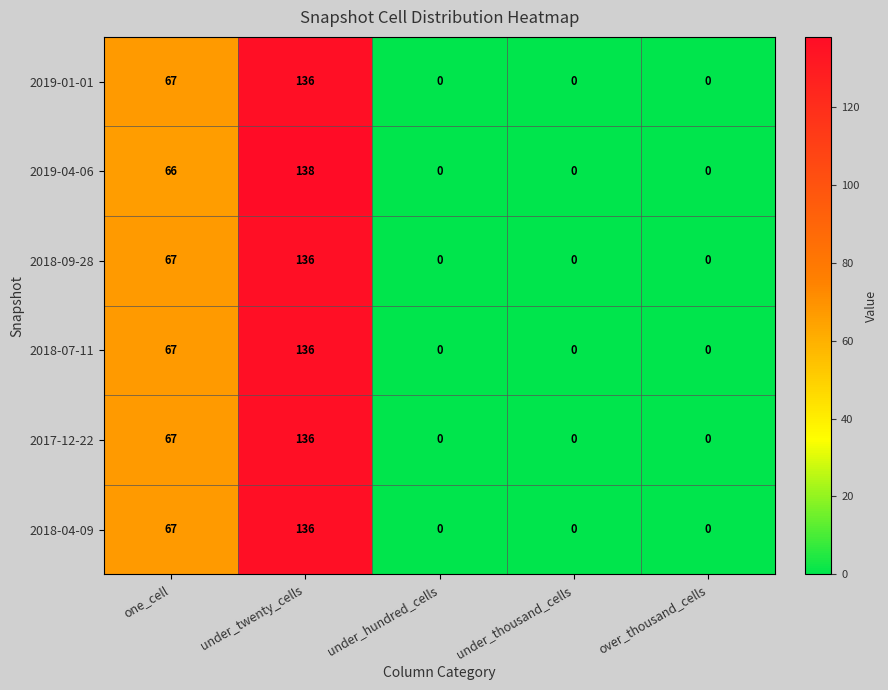

Is the value of 2019-04-06 at one_cell greater than the value of 2018-04-09 at one_cell?

No